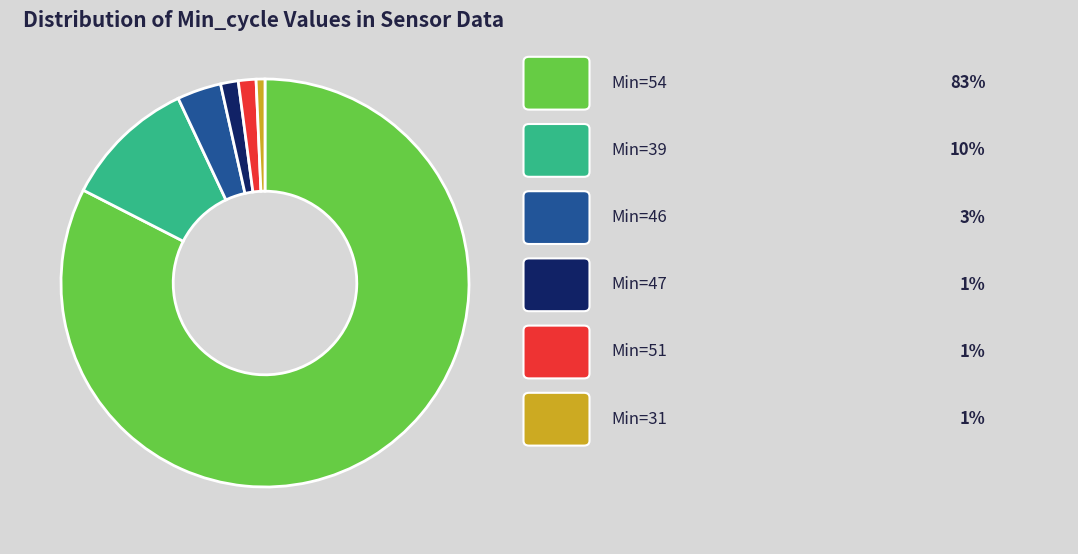

Is there any slice that represents more than half of the pie?

Yes